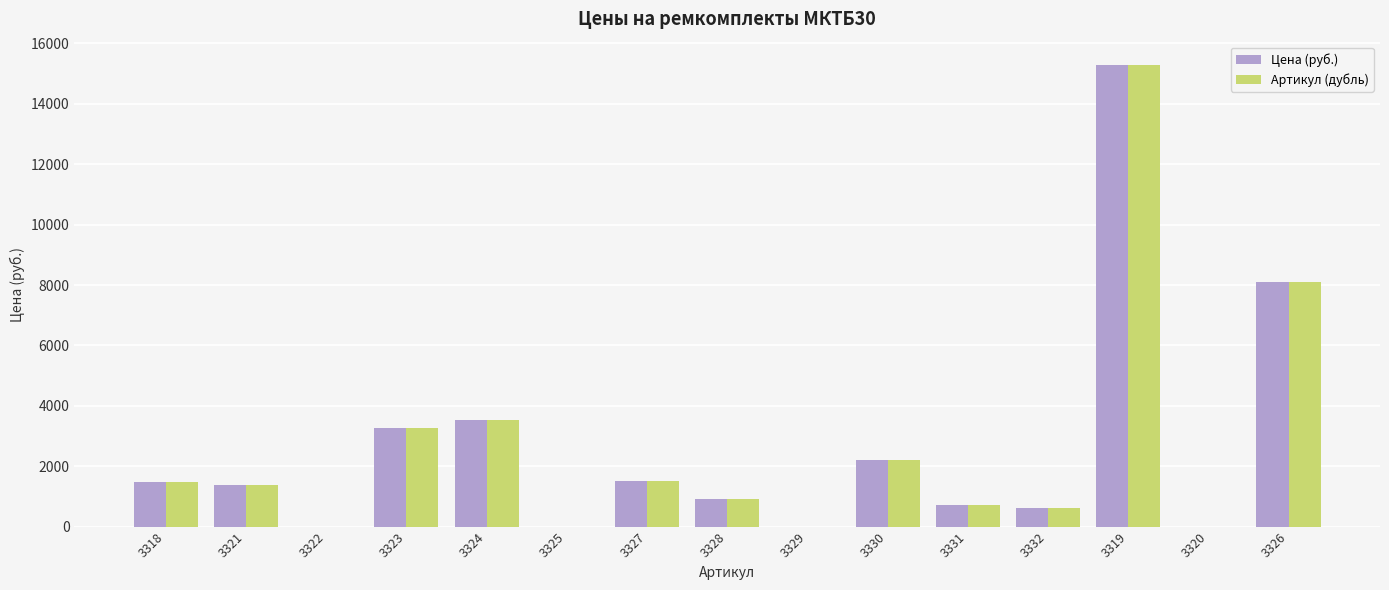

Read the Цена (руб.) value at 3331.

702.0